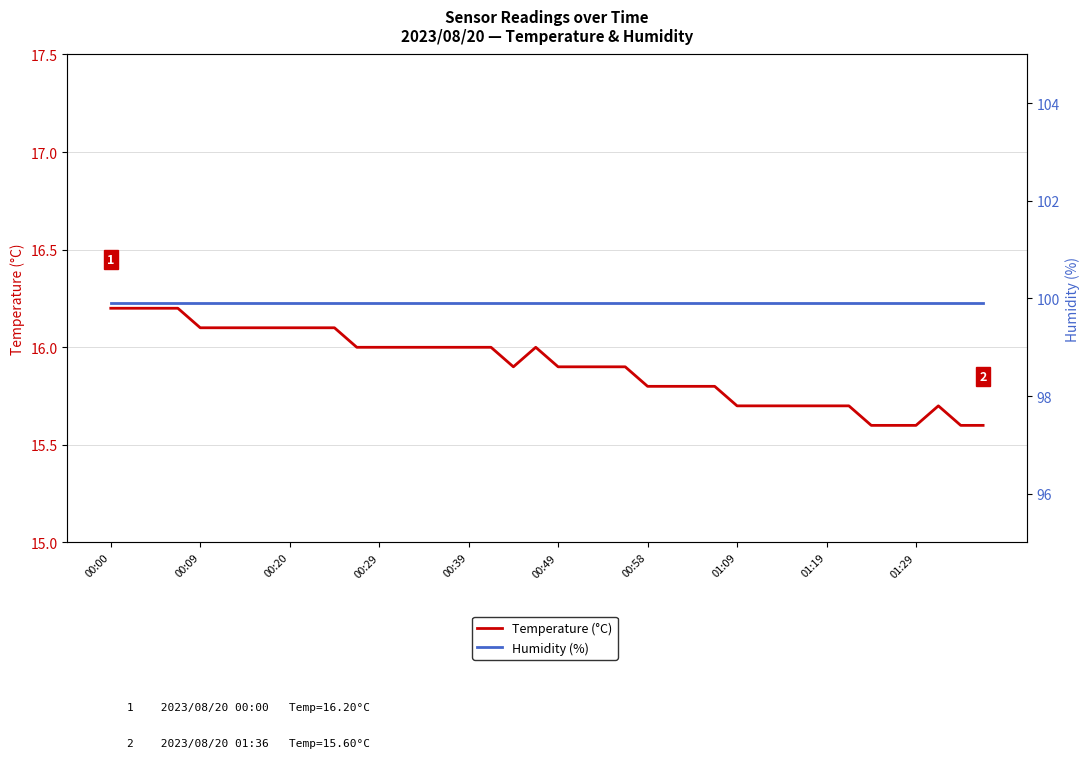

Read the Temperature (°C) value at 18.

15.9